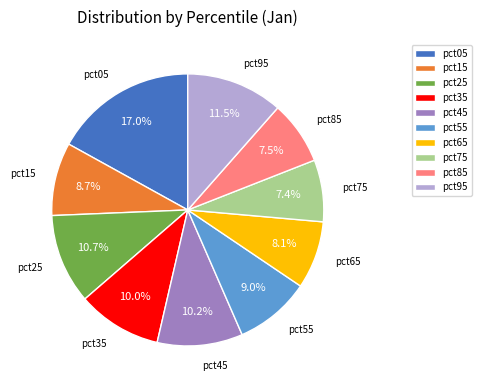

Does pct55 account for over 50% of the chart?

No